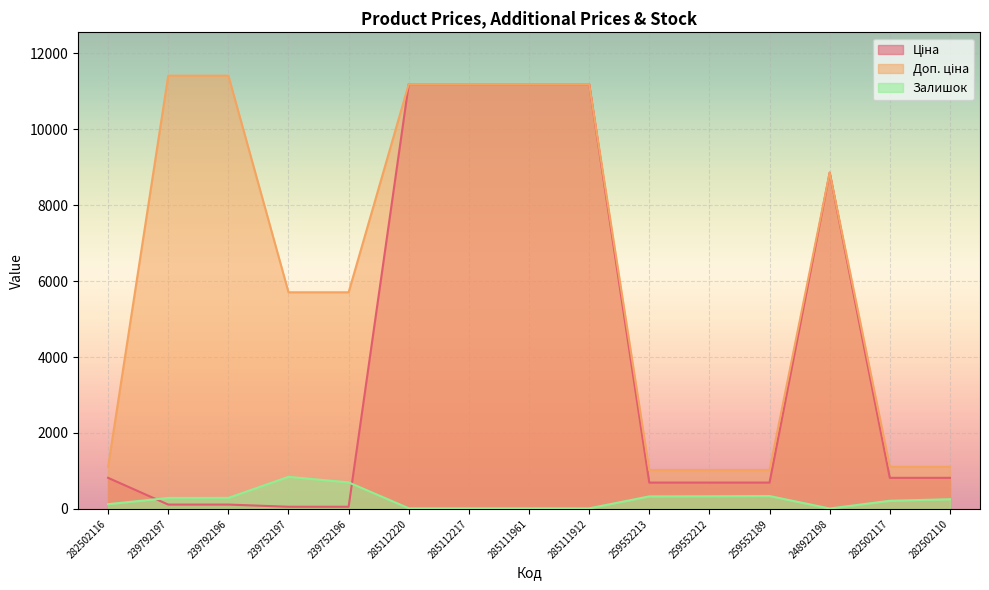

True or false: Залишок has more than 2 points higher than both neighbors.

False